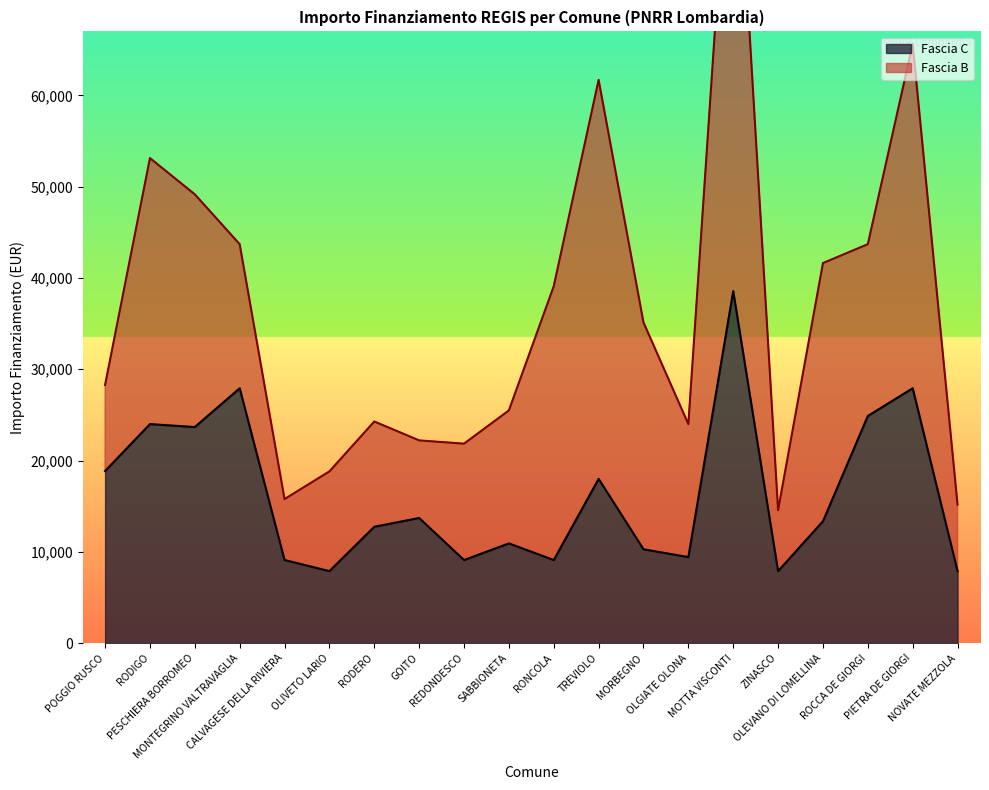

What is the label of the 4th point from the right?

OLEVANO DI LOMELLINA